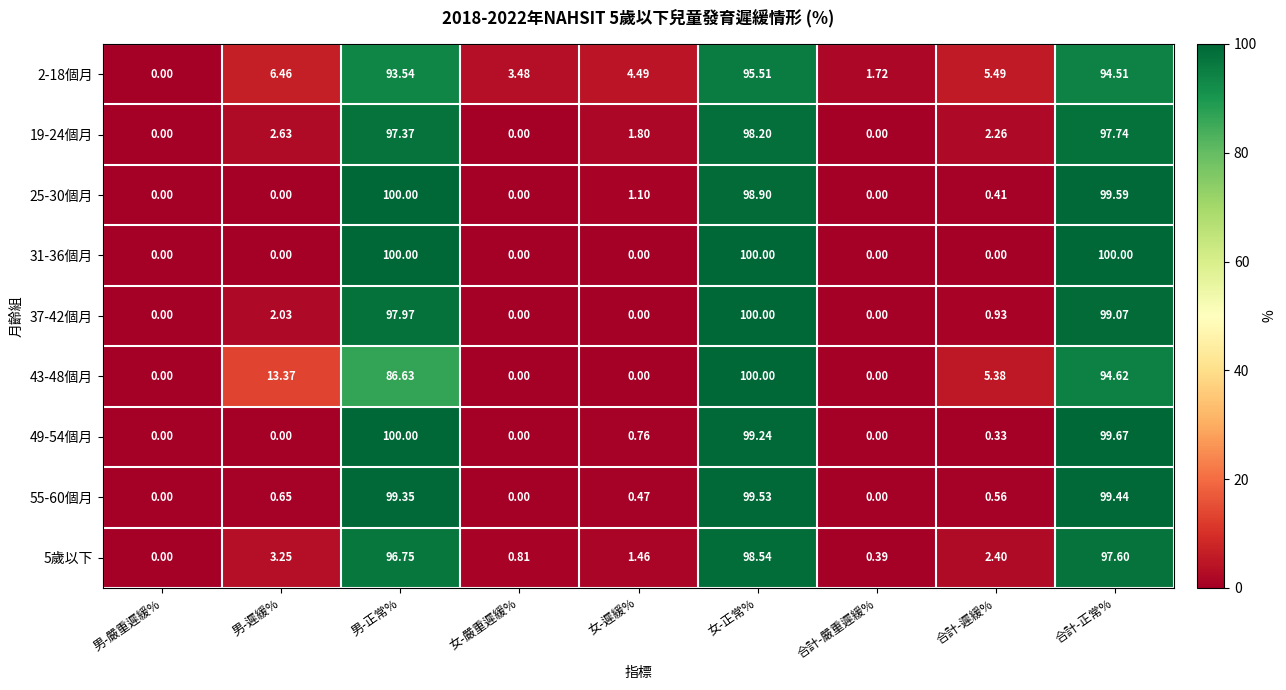

Which series has the largest total across all categories?

2-18個月